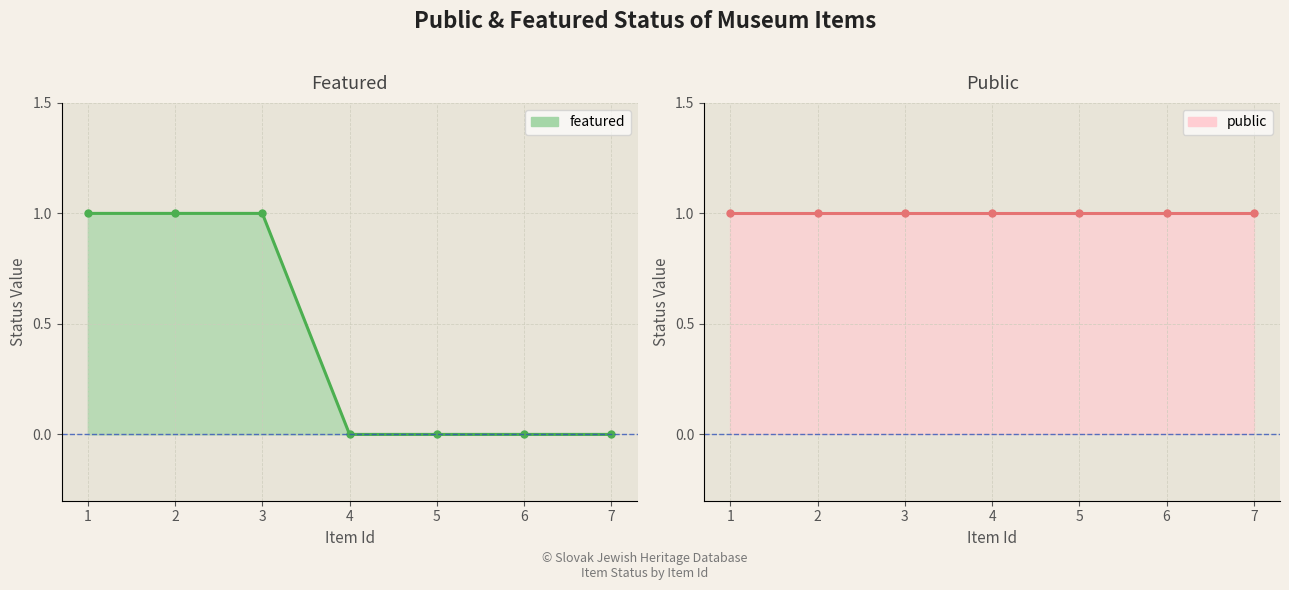

True or false: public and featured cross at least once.

False